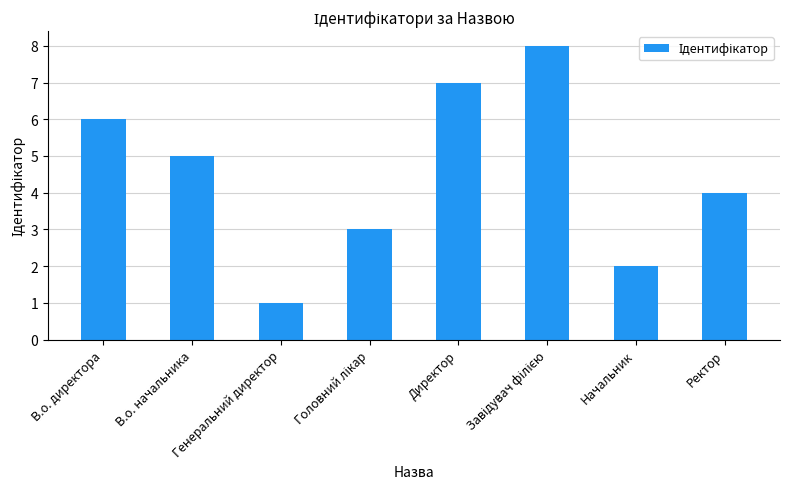

What is the difference between the values at Генеральний директор and В.о. директора?

5